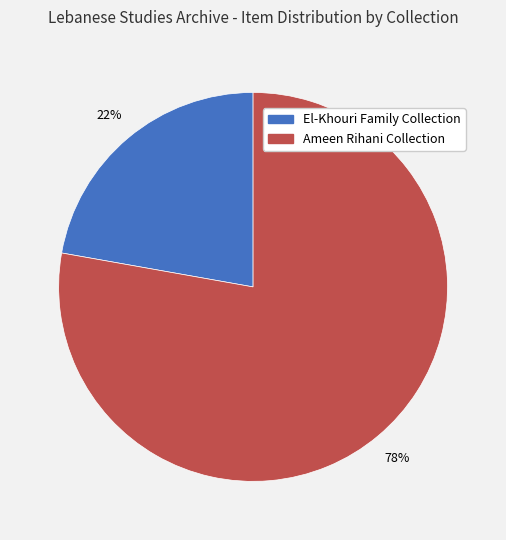

To the nearest percent, what percentage of the pie is El-Khouri Family Collection?

22%